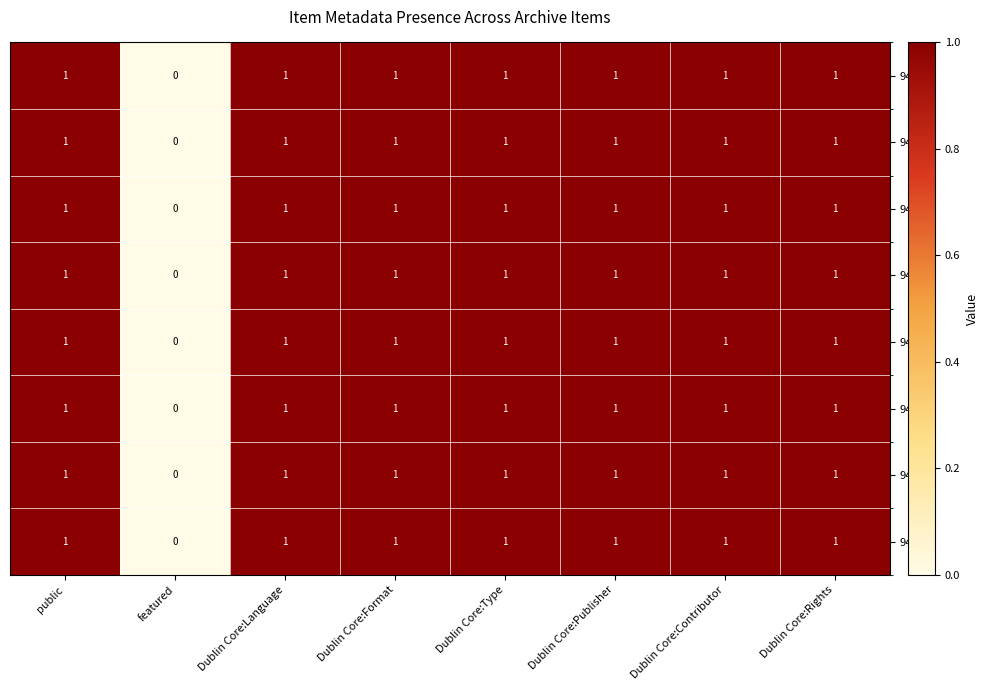

At which category does the chart reach its minimum across all series?

featured